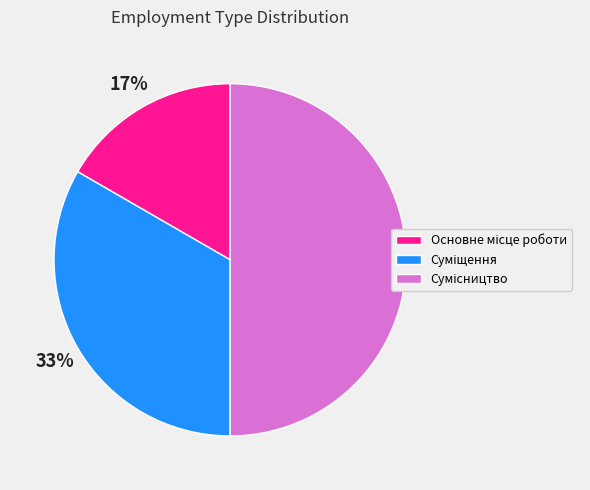

To the nearest percent, what is the difference between the largest and smallest slice percentages?

33%